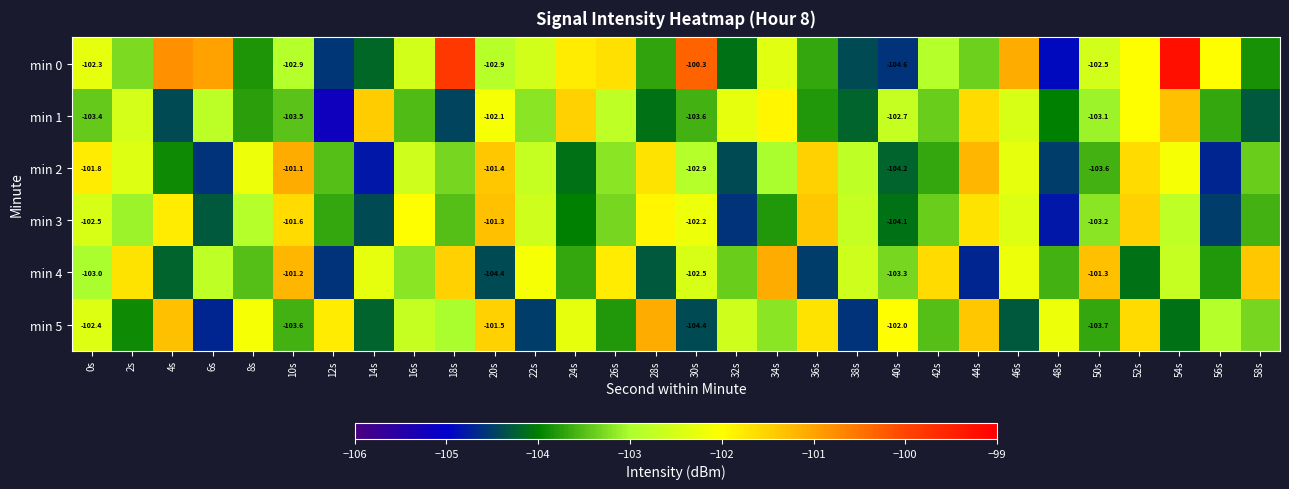

What is the difference between the maximum and second lowest values in the min 2 series?

3.6